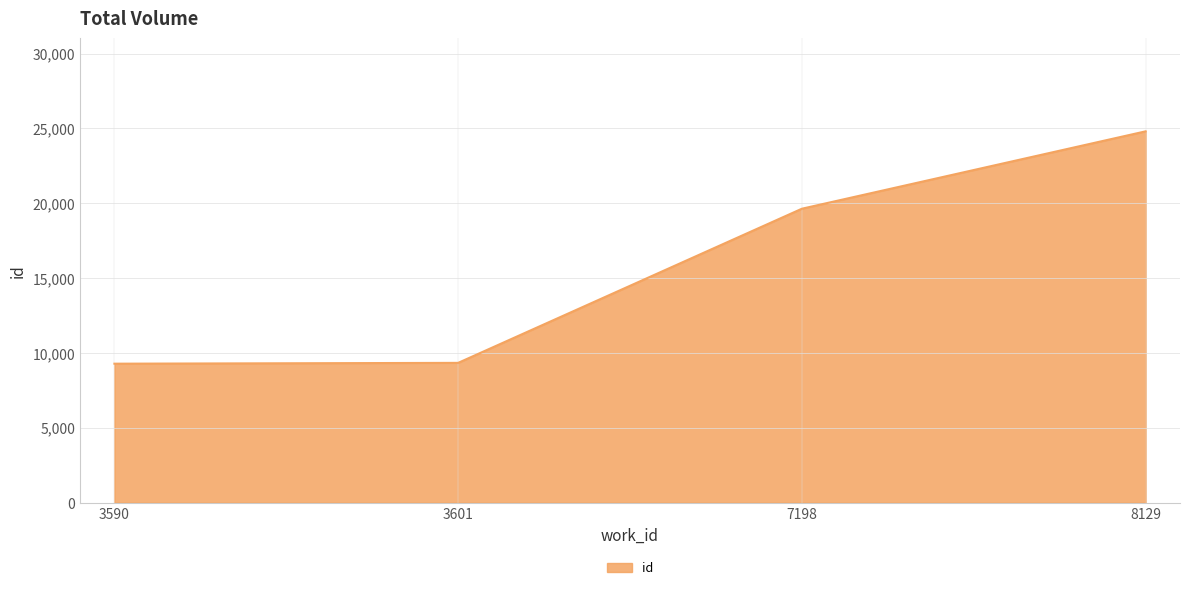

What is the ratio of the value at 3601 to the value at 8129?

0.4